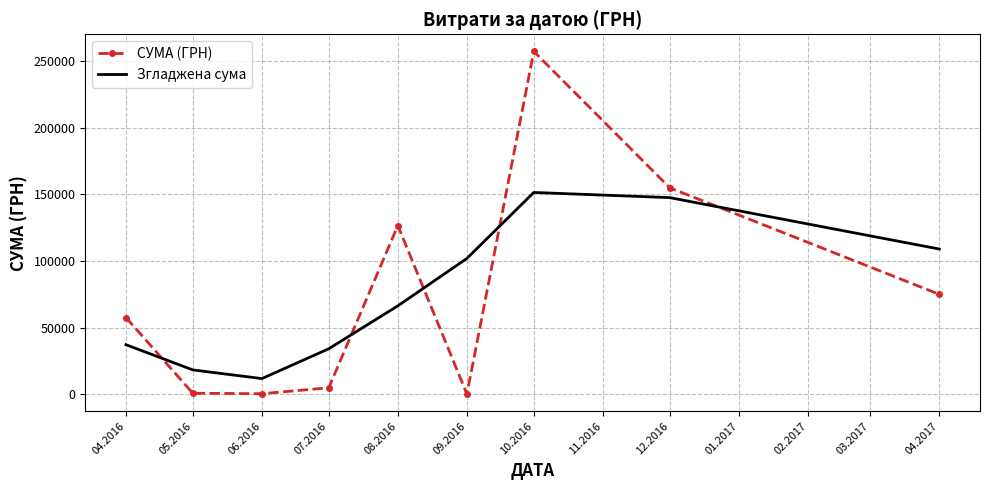

The СУМА (ГРН) series shows 181644.8 at 08.2016. True or false?

False